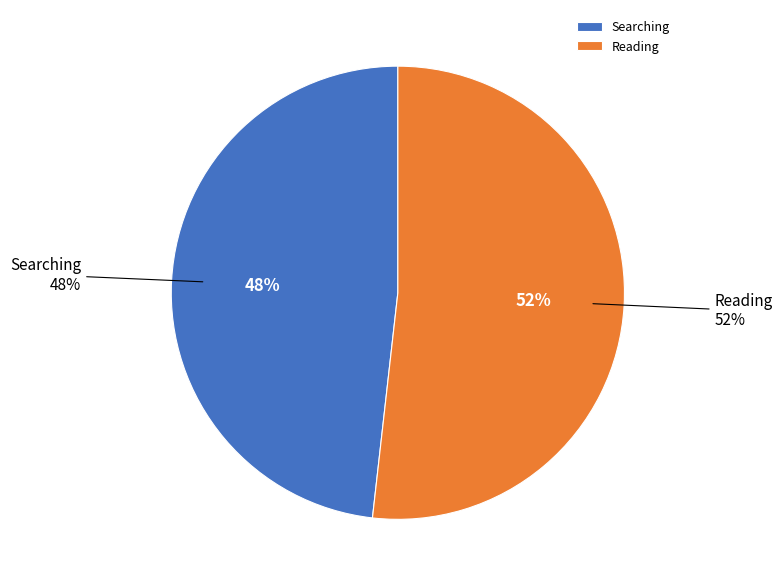

Combined, do Reading and Searching account for over 50%?

Yes